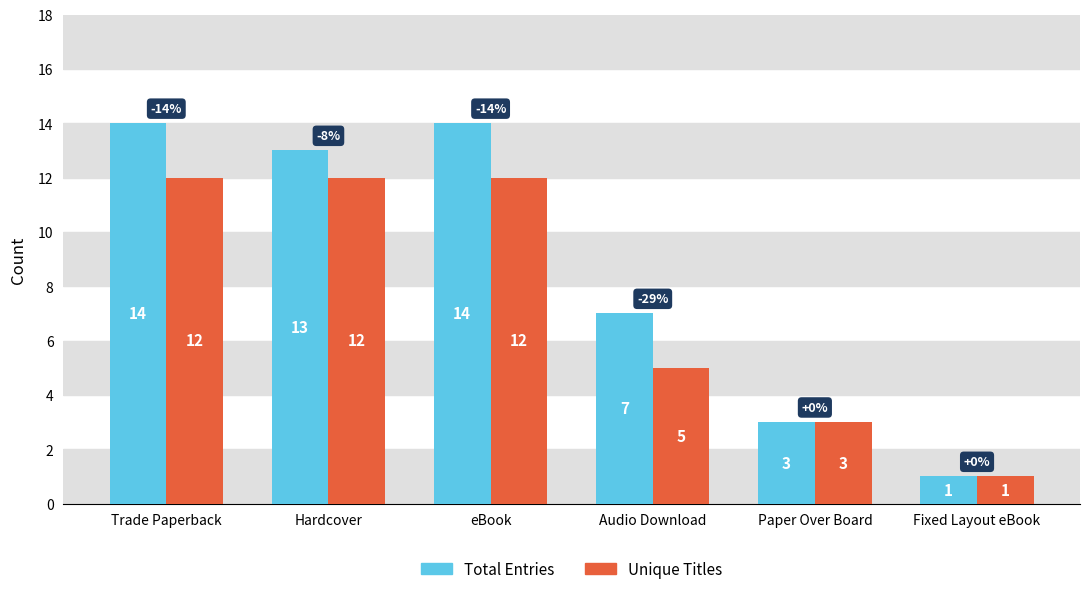

What is the total value across all series at eBook?

26